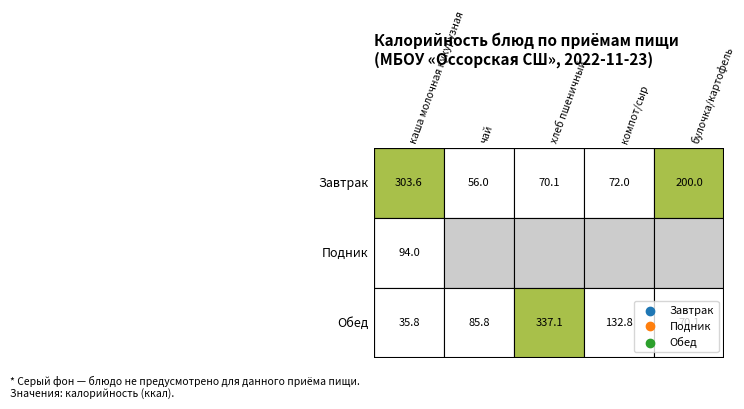

Reading left to right, list all the values displayed in this chart.

Завтрак: 0=303.6	1=56.0	2=70.1	3=72.0	4=200.0
Подник: 0=94.0	1=0.0	2=0.0	3=0.0	4=0.0
Обед: 0=35.8	1=85.8	2=337.1	3=132.8	4=70.1